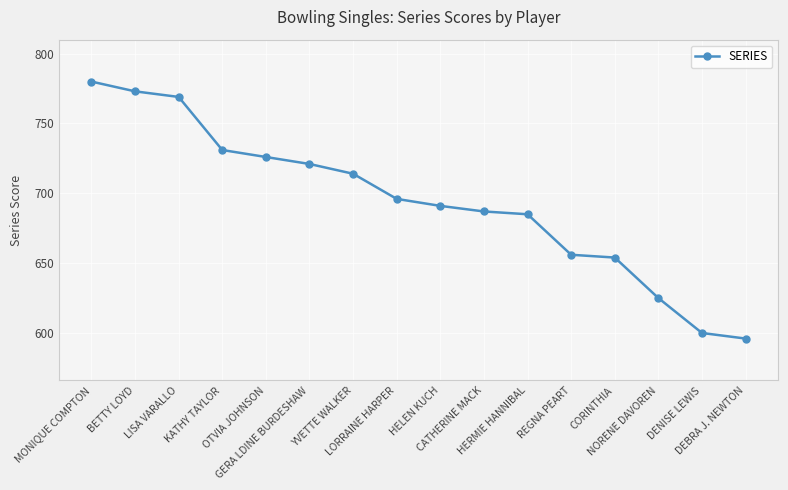

What is the label of the 8th point from the left?

LORRAINE HARPER